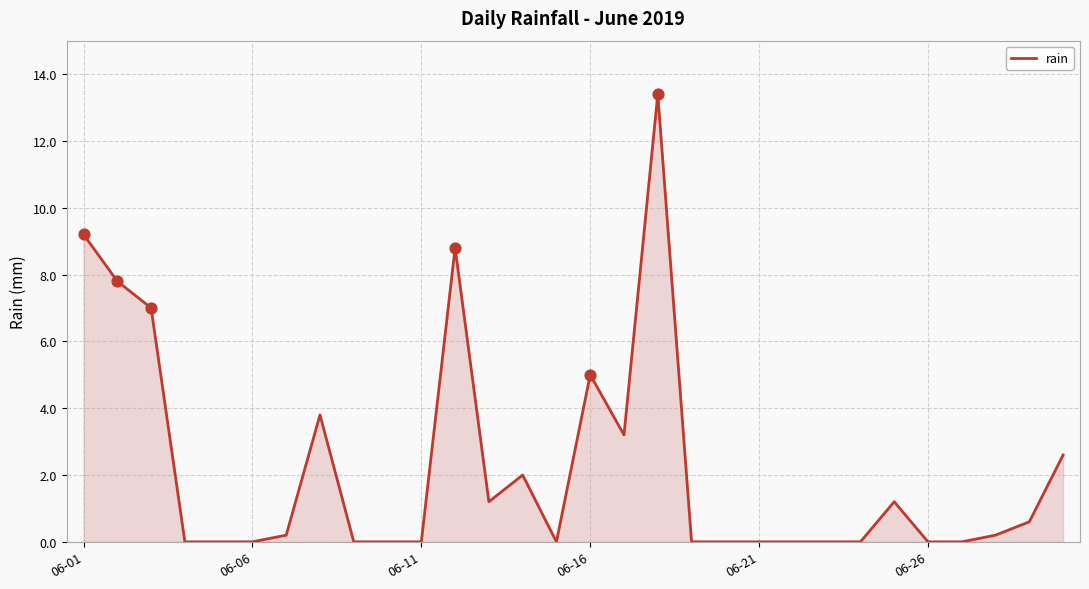

What is the greatest value displayed?

13.4